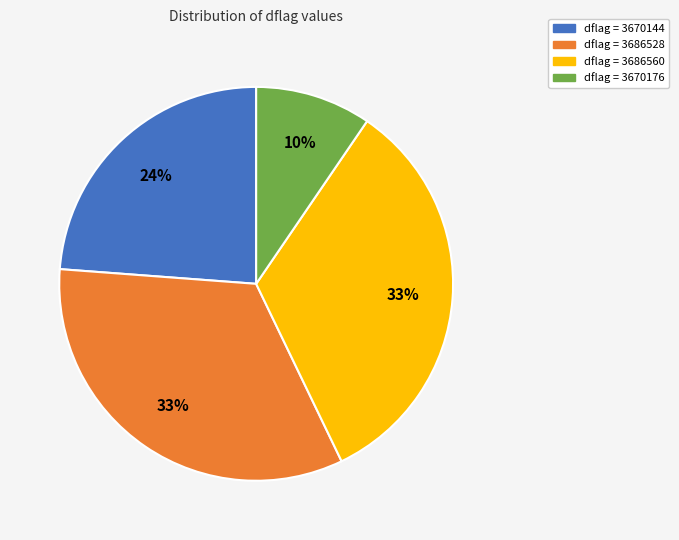

Is the sum of dflag = 3686560 and dflag = 3670144 greater than half?

Yes